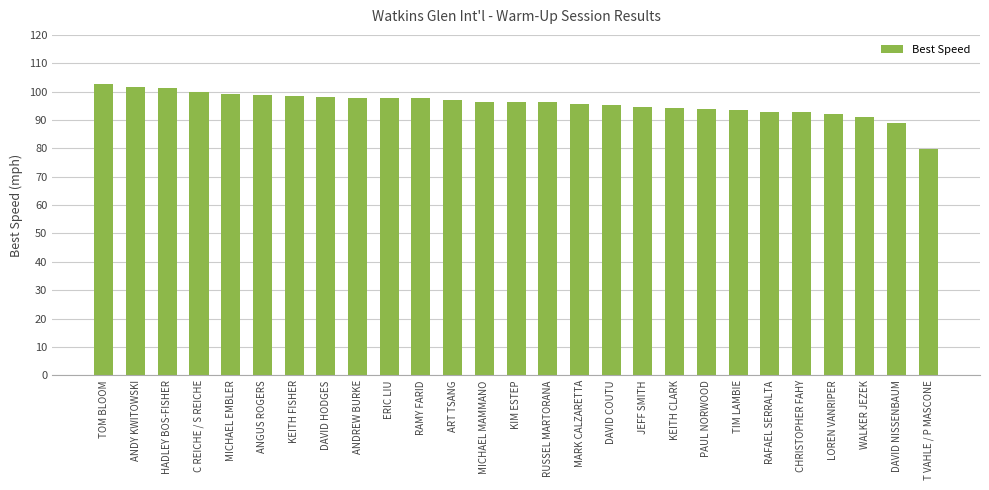

What is the smallest value displayed?

79.7